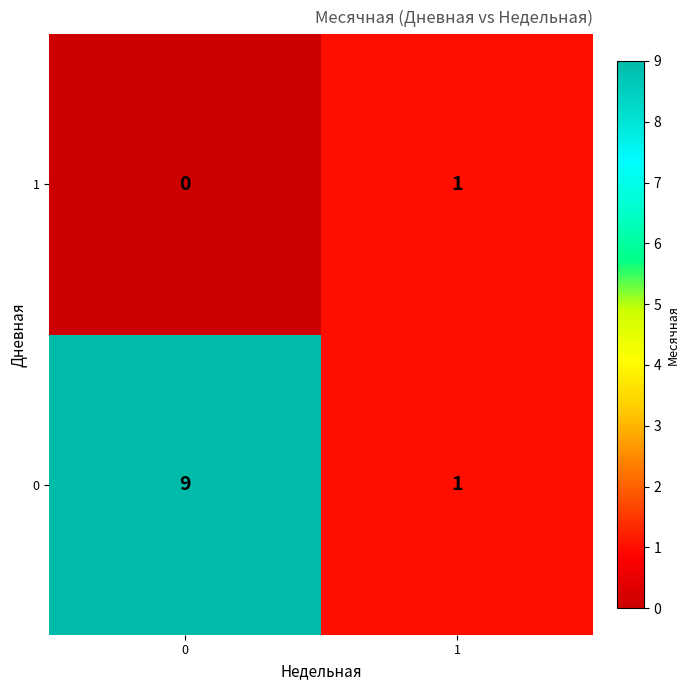

At 0, list the series in order from smallest to largest.

1, 0